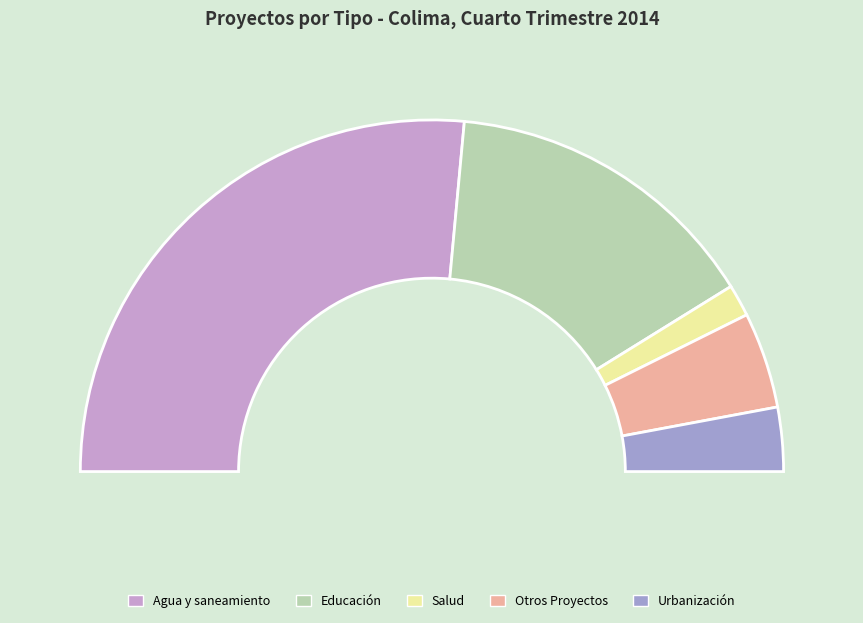

What is the change in value from Educación to Urbanización?

-8